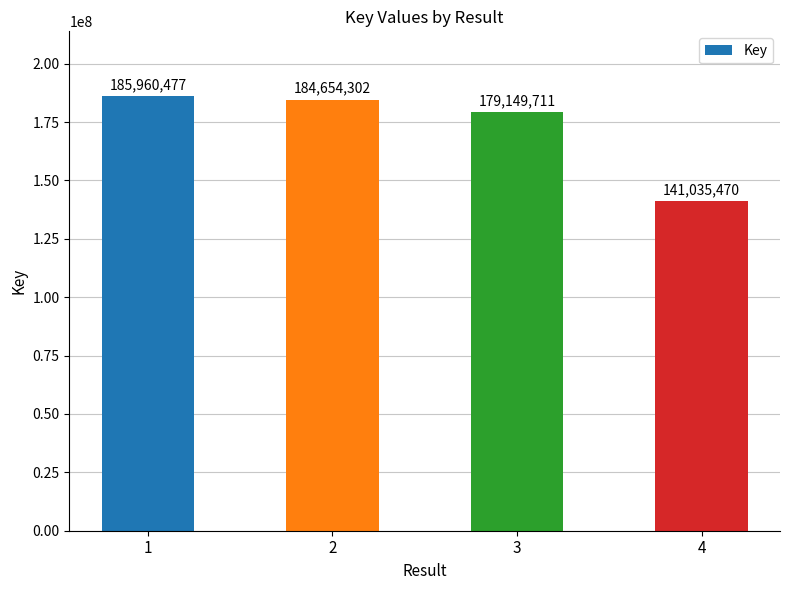

List the labels in order of value, smallest first.

4, 3, 2, 1